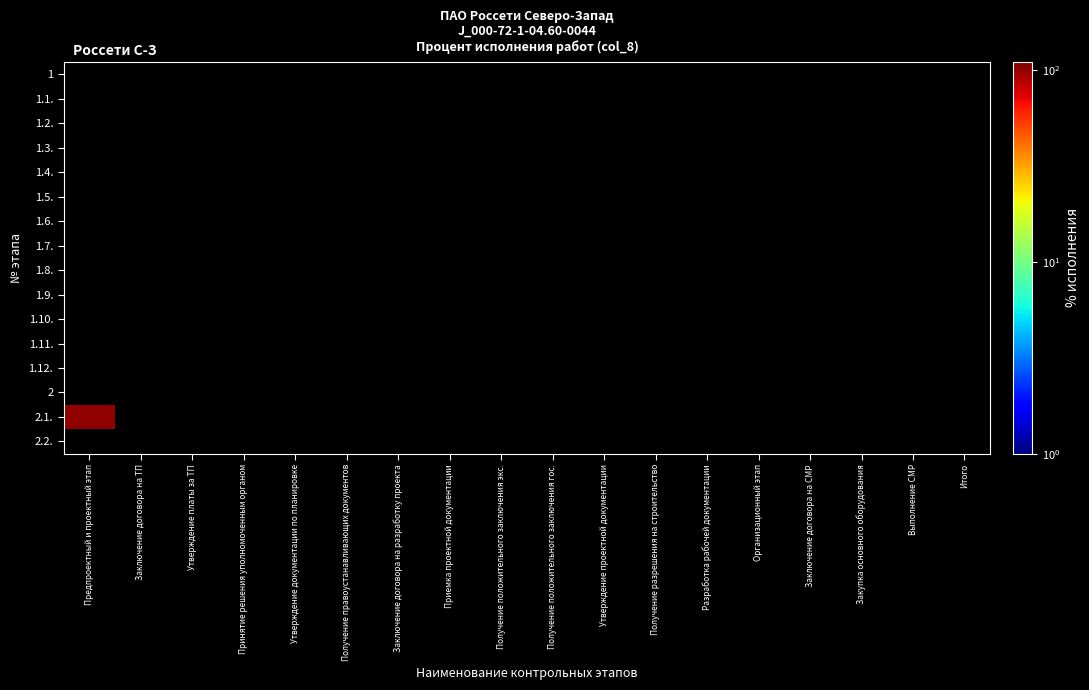

At which label does 2 reach its peak?

Предпроектный и проектный этап